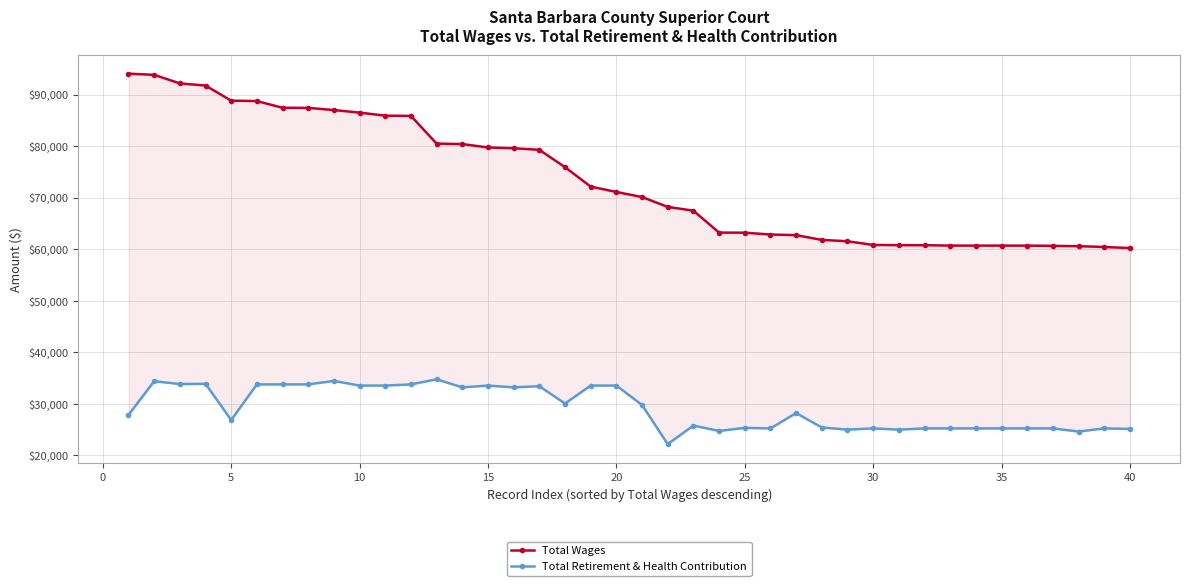

Is the value of Total Wages at 22 greater than the value of Total Retirement & Health Contribution at 34?

Yes